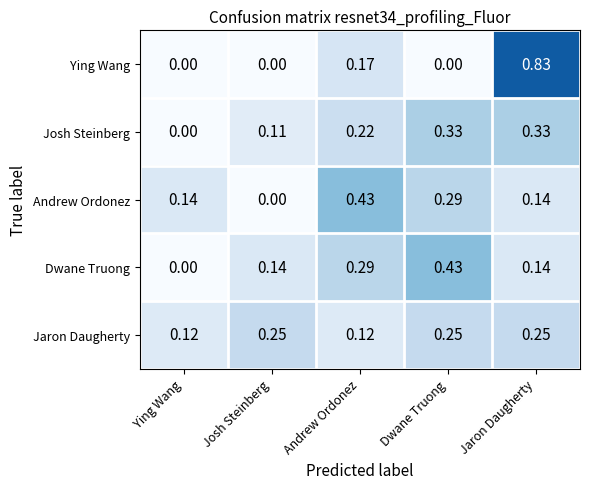

Which series has the widest spread of values?

Ying Wang